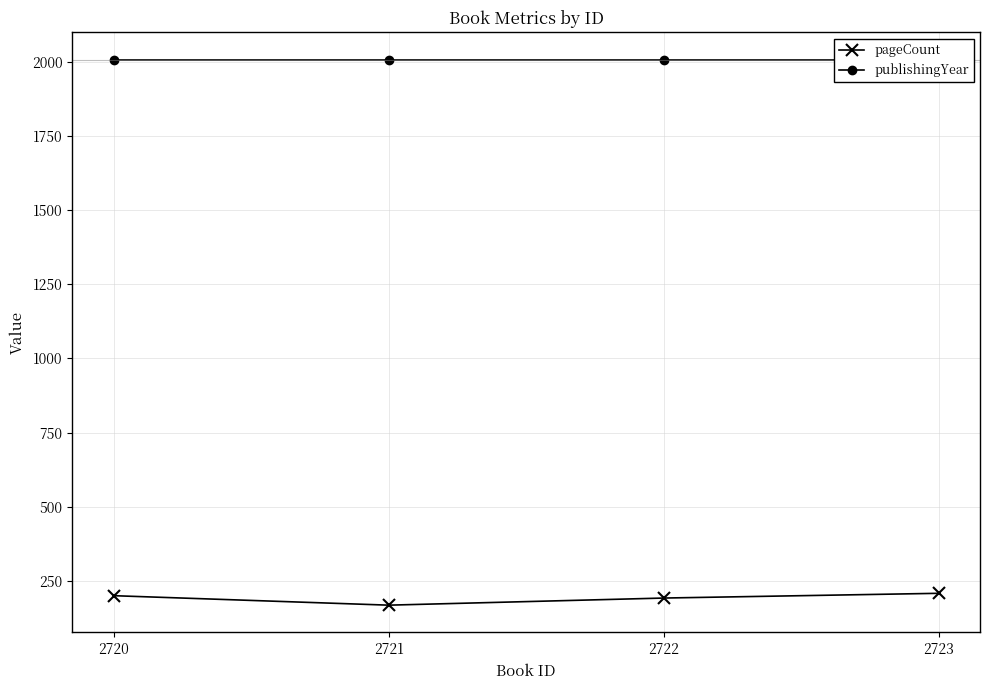

What is the lowest value of the publishingYear series?

2008